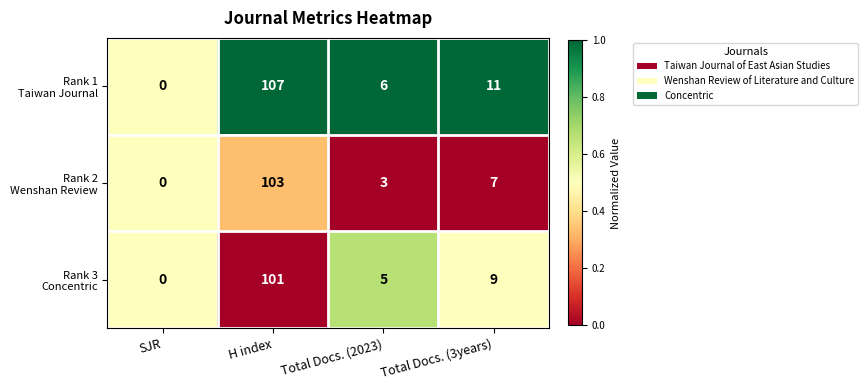

What is the maximum value shown in the chart?

107